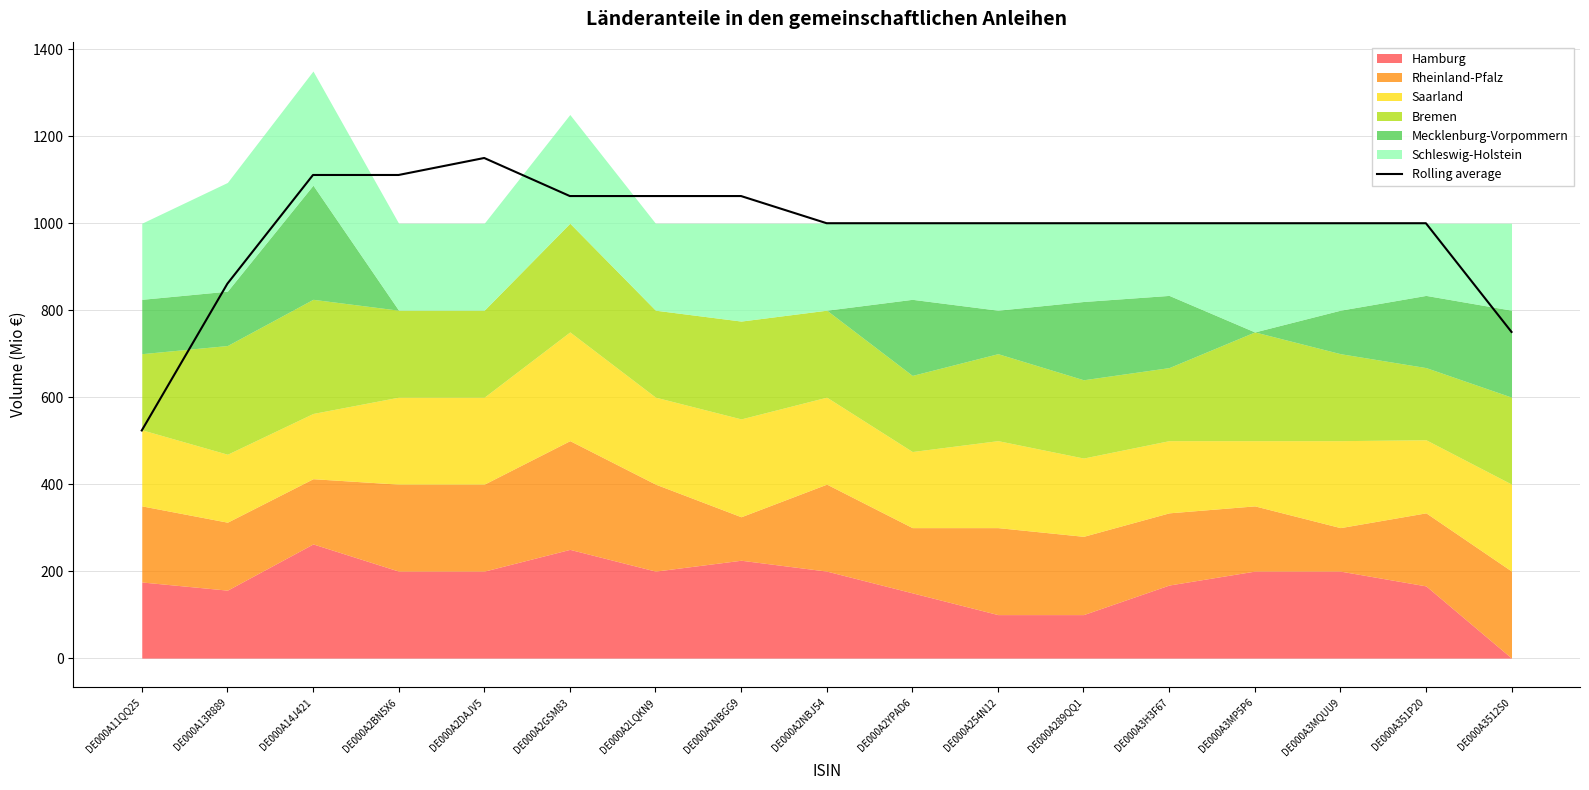

Which has a higher value, DE000A13R889 or DE000A2GSM83?

DE000A2GSM83